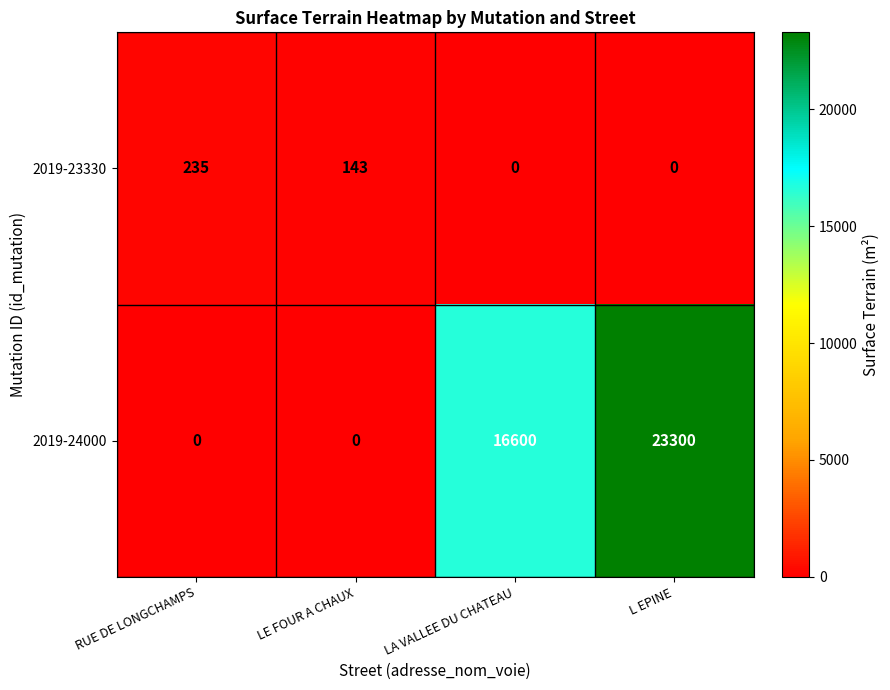

Reading left to right, list all the values displayed in this chart.

2019-23330: RUE DE LONGCHAMPS=235	LE FOUR A CHAUX=143	LA VALLEE DU CHATEAU=0	L EPINE=0
2019-24000: RUE DE LONGCHAMPS=0	LE FOUR A CHAUX=0	LA VALLEE DU CHATEAU=16600	L EPINE=23300